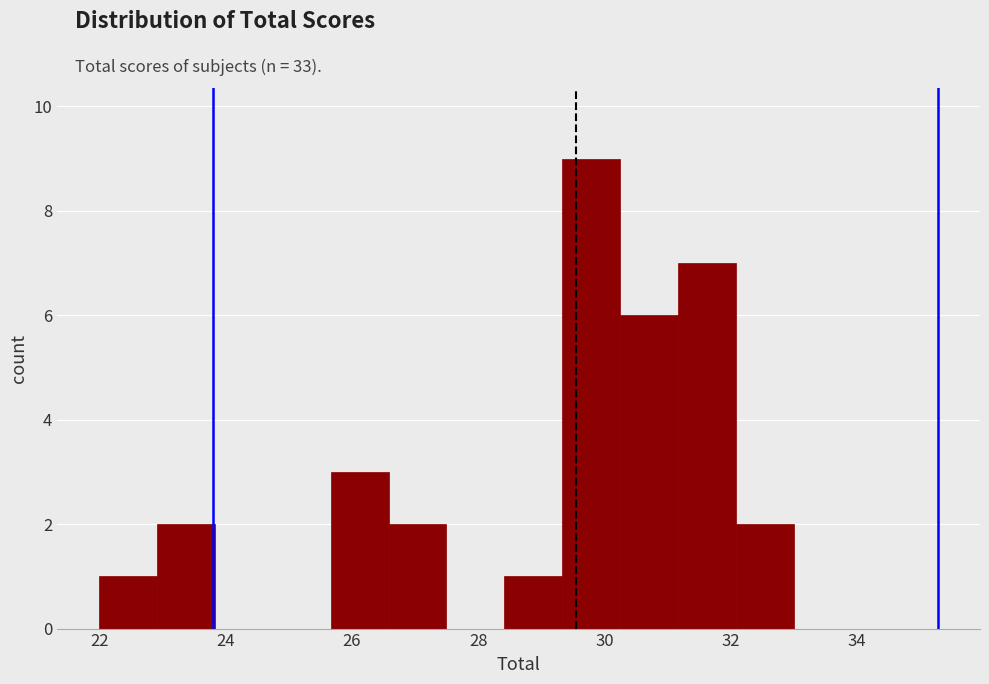

Which range on the x-axis has the tallest bar?

29.4 to 30.2